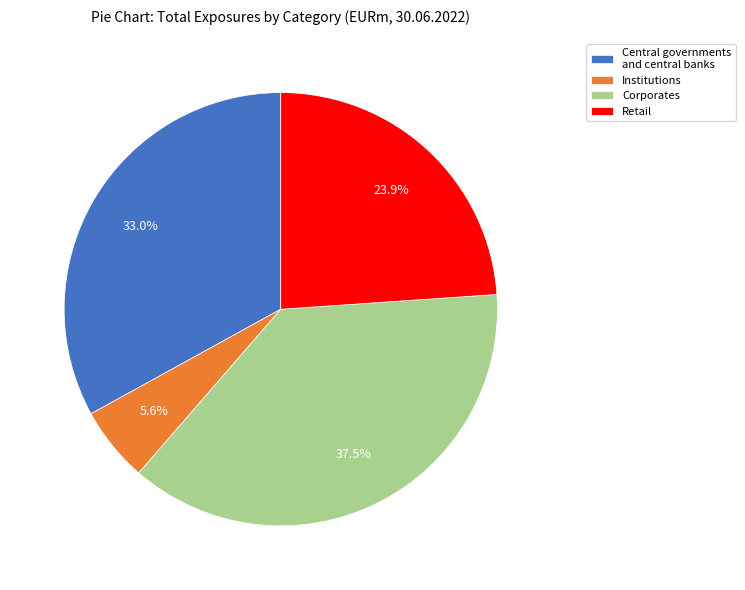

How much of the chart is everything except Institutions?

94.4%